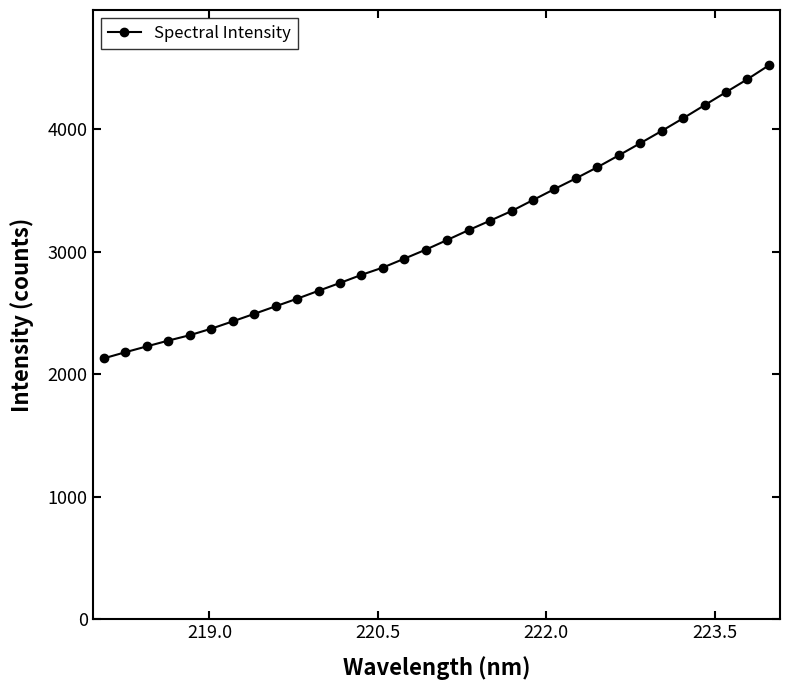

What is the maximum value shown in the chart?

4520.8